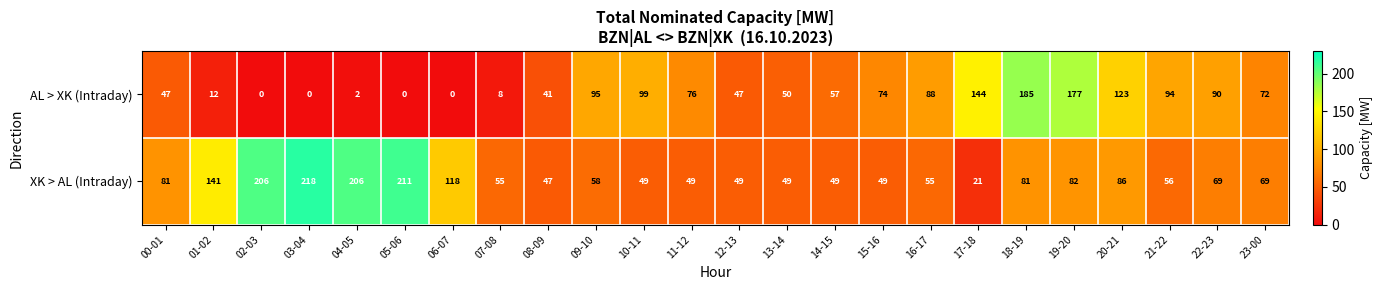

List the series in order of their overall mean, highest first.

XK > AL (Intraday), AL > XK (Intraday)